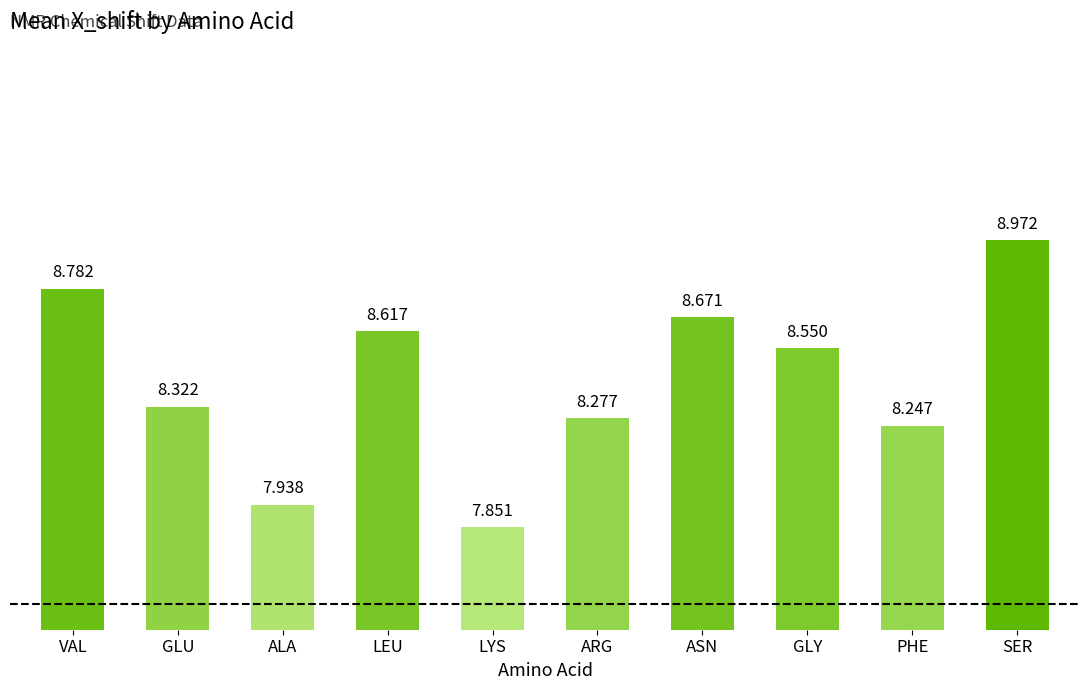

Approximately how many times larger is the value at LEU compared to LYS?

1.1